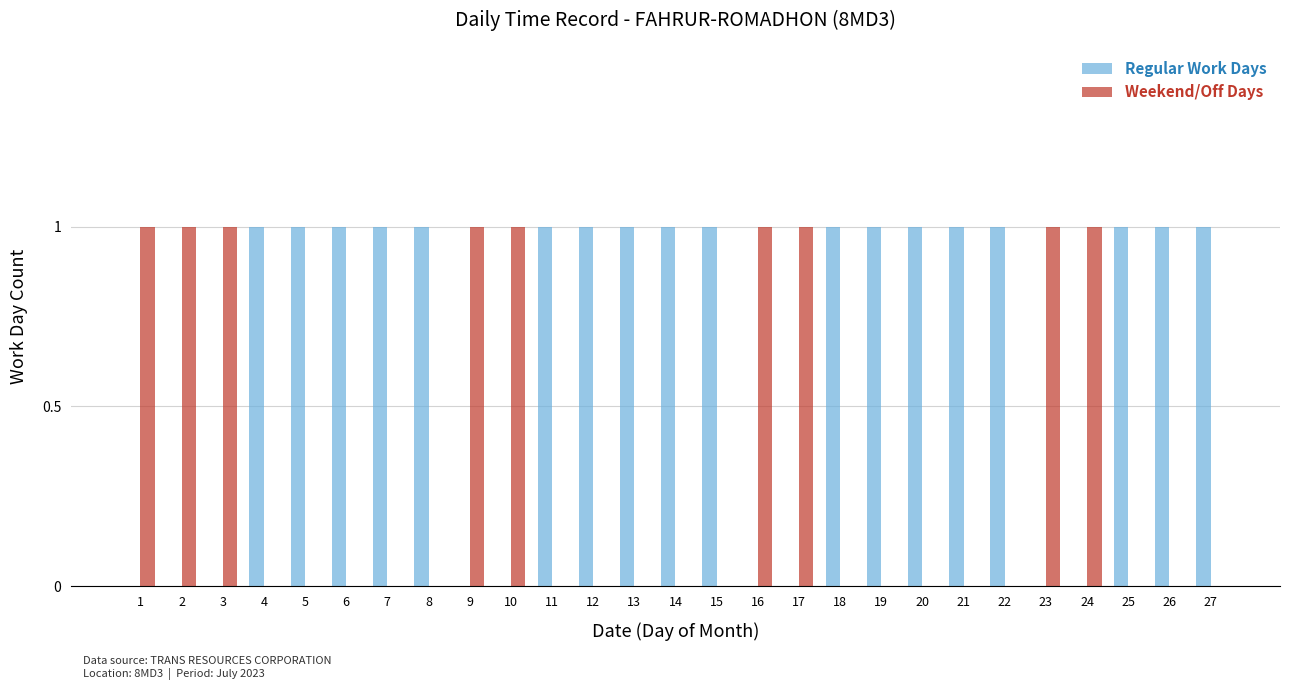

What is the sum of all Weekend/Off Days values?

9